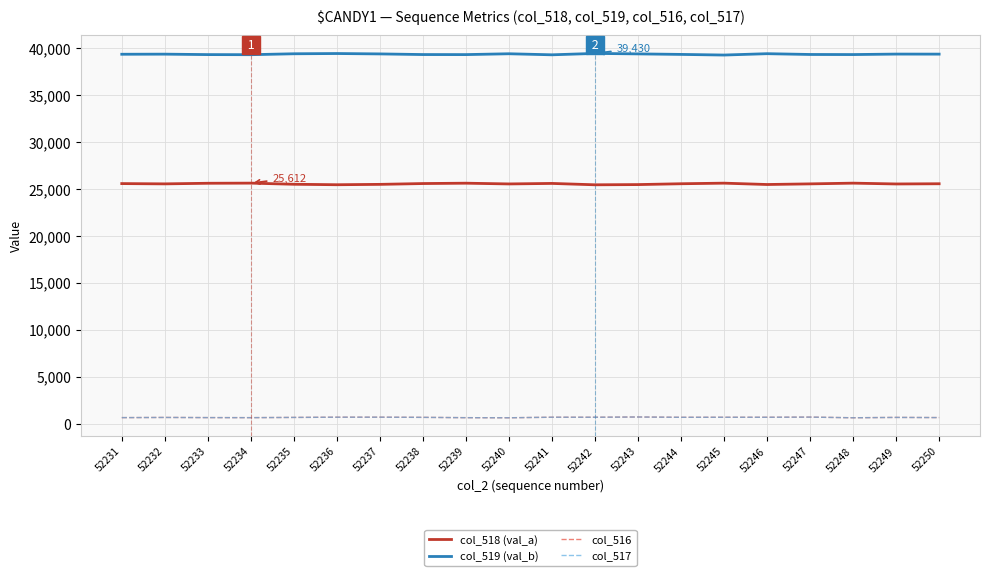

What is the greatest value displayed?

39430